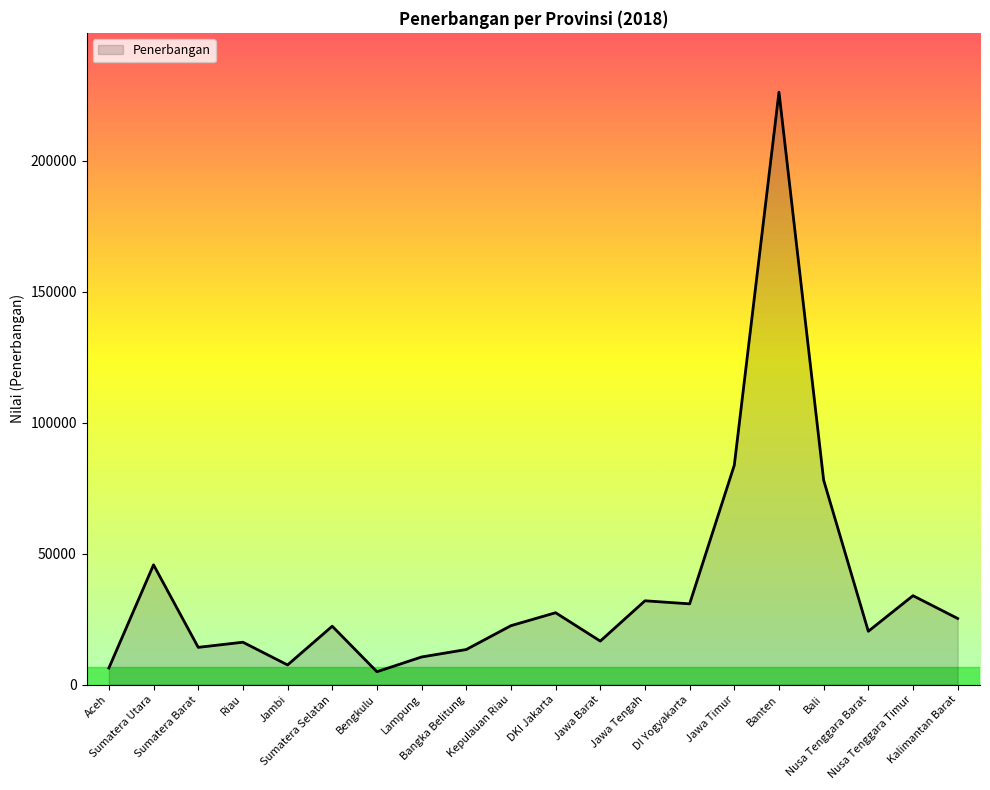

What is the maximum value shown in the chart?

226225